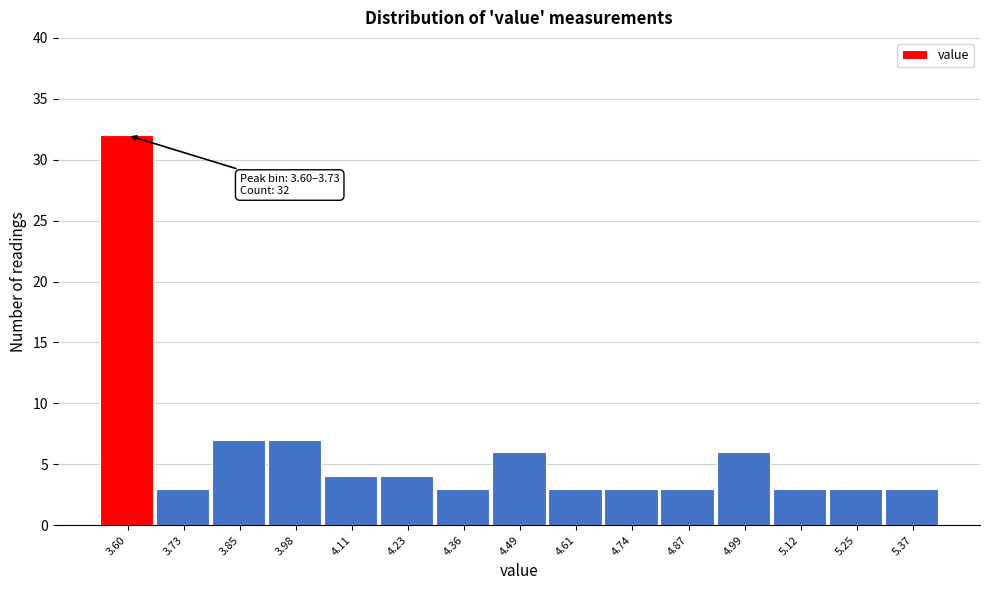

Reading left to right, extract all data points from this chart.

3.60=32	3.73=3	3.85=7	3.98=7	4.11=4	4.23=4	4.36=3	4.49=6	4.61=3	4.74=3	4.87=3	4.99=6	5.12=3	5.25=3	5.37=3